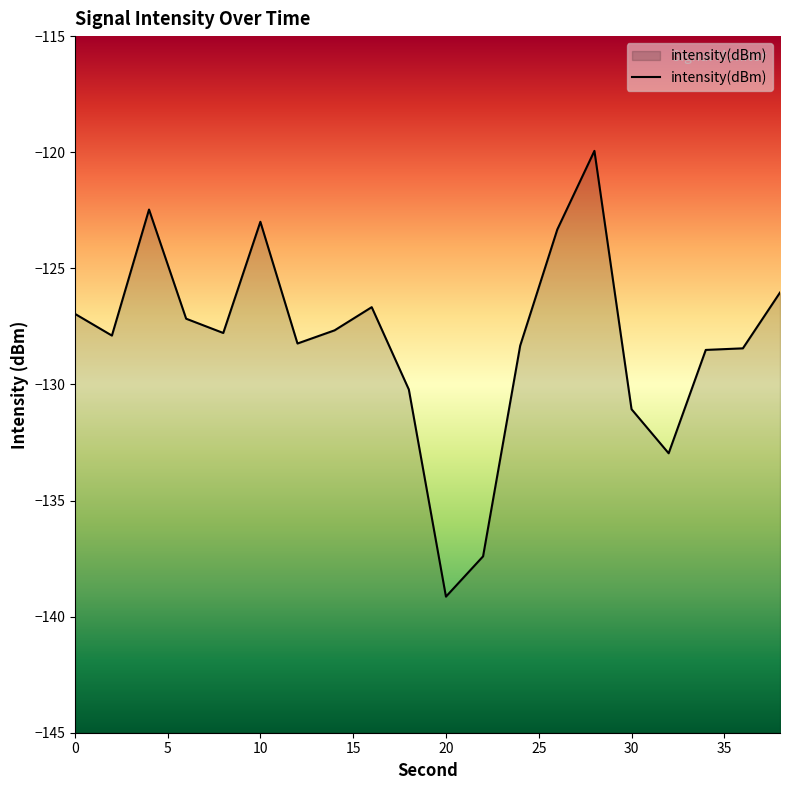

How many lines are shown in the chart?

1